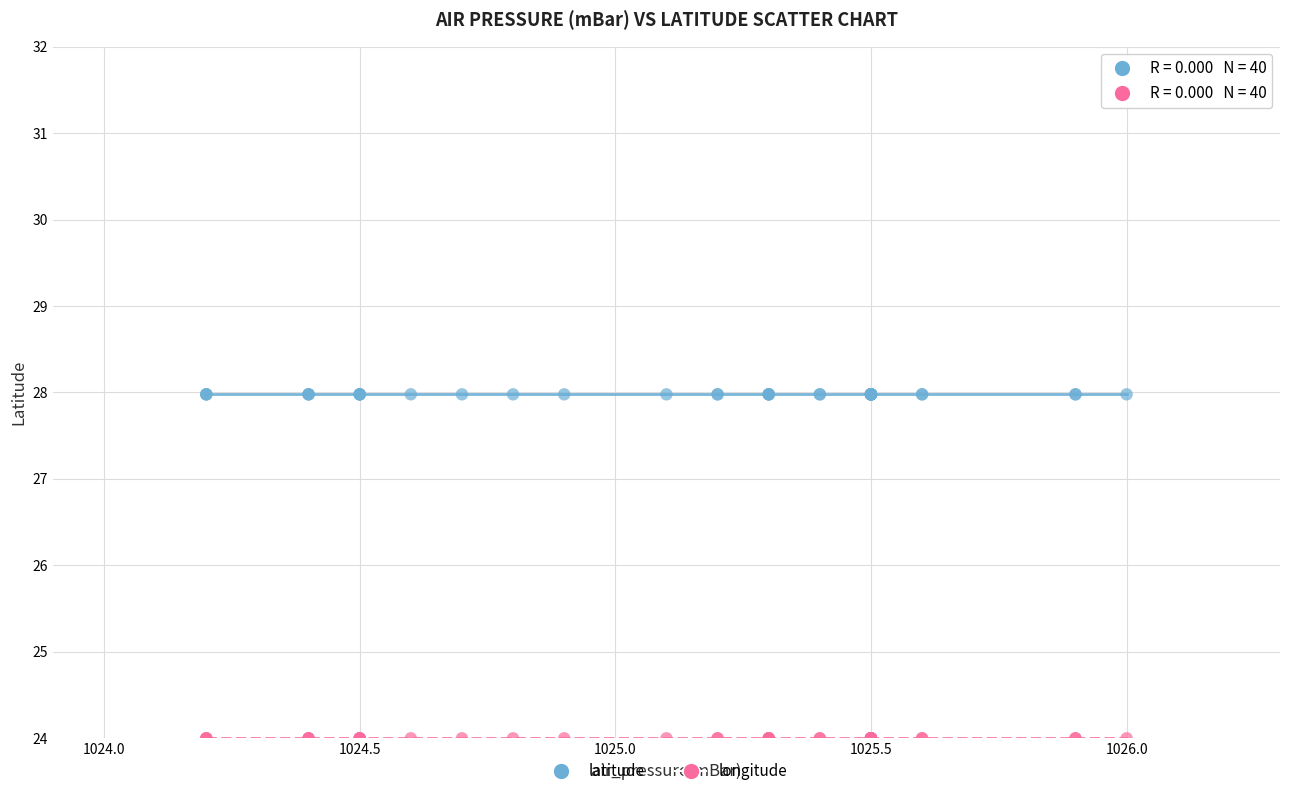

Which series contains the highest Y value?

latitude